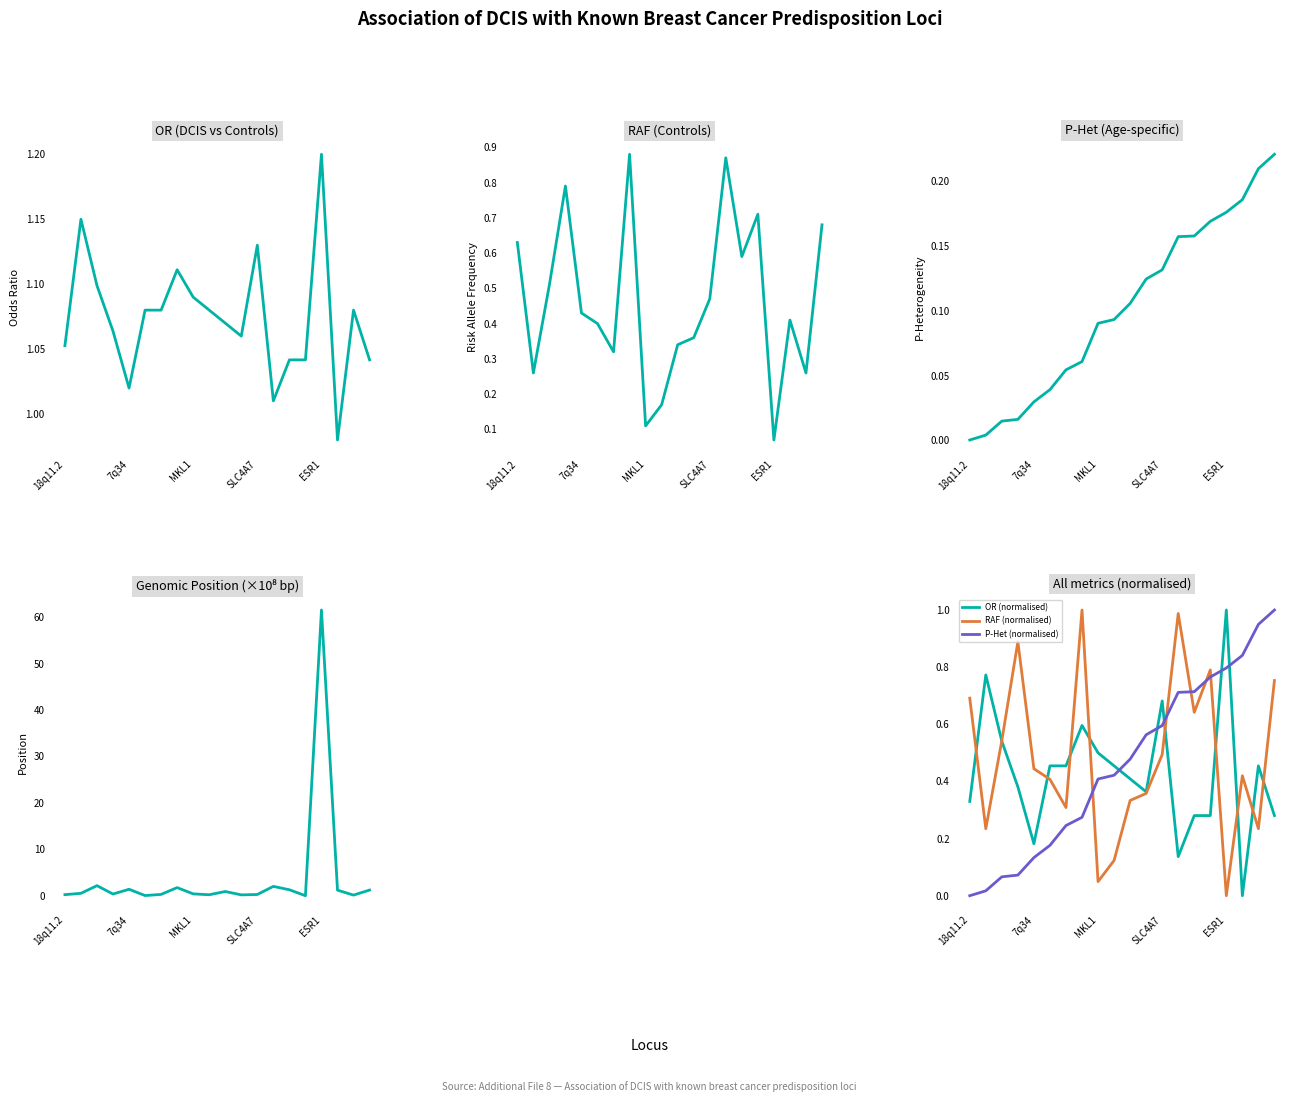

At which label does OR (normalised) reach its peak?

ESR1